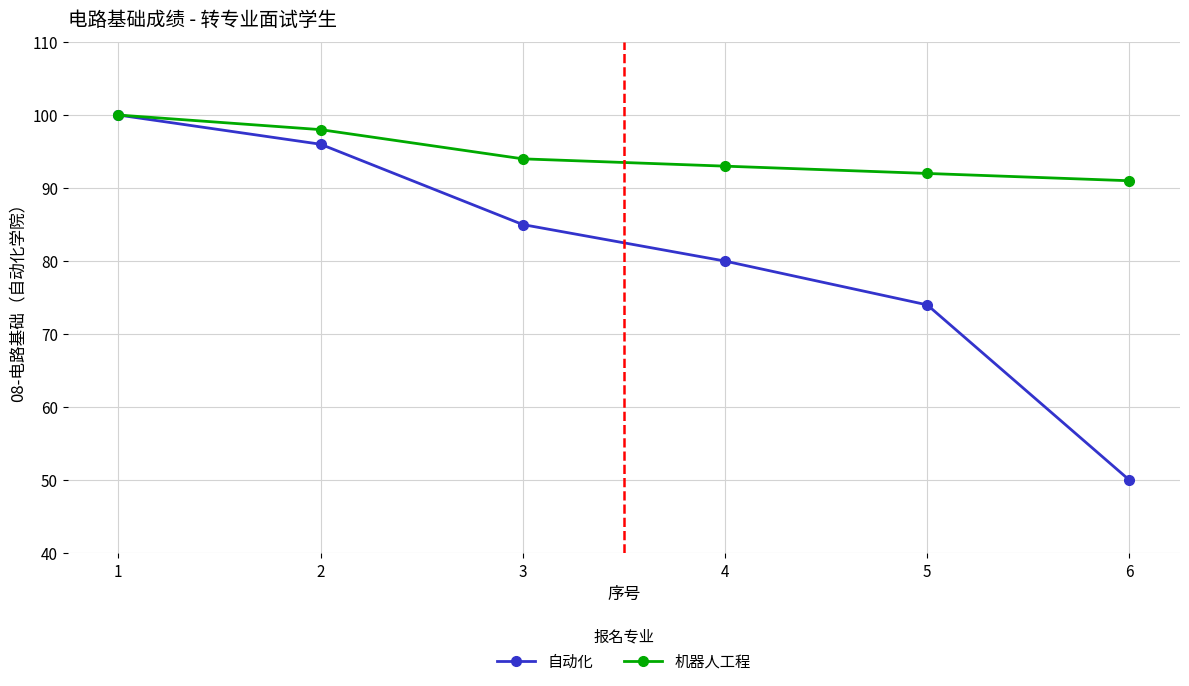

Is it true that 自动化 equals 100 at 1?

True